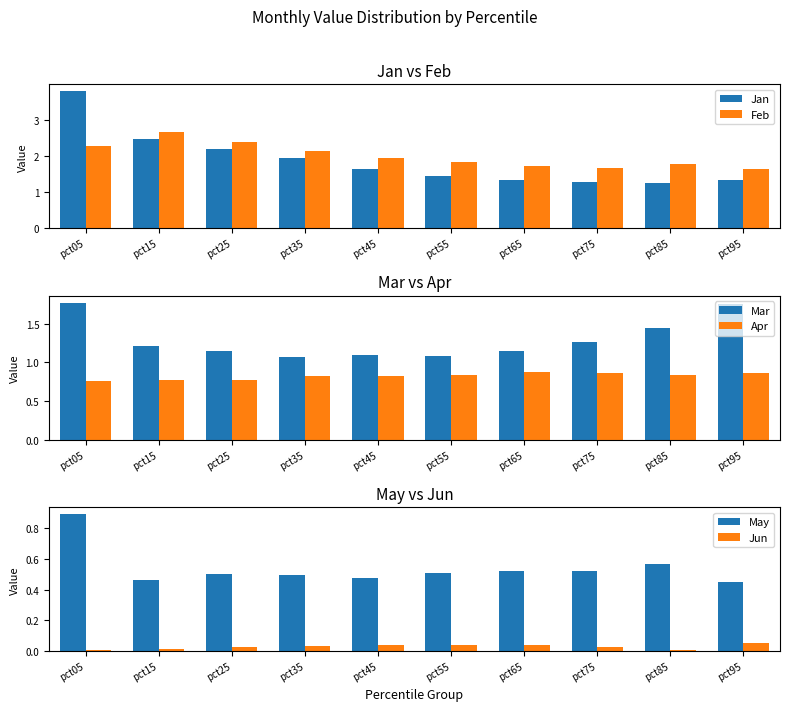

Rank the categories by Feb value from highest to lowest.

pct15, pct25, pct05, pct35, pct45, pct55, pct85, pct65, pct75, pct95